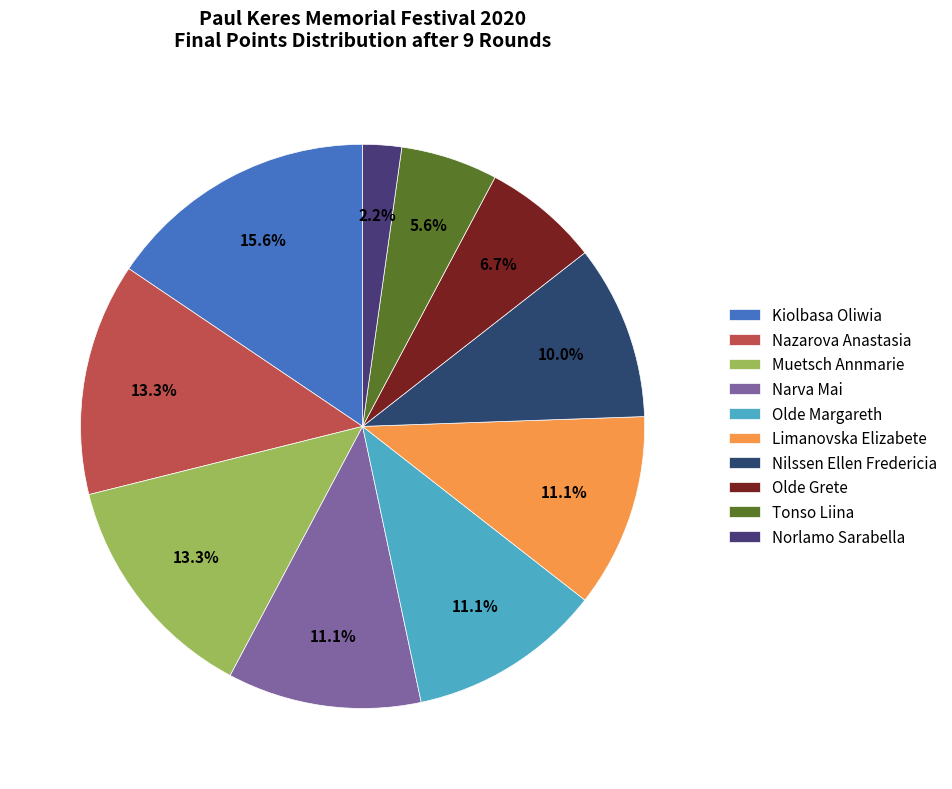

Which slice is the smallest?

Norlamo Sarabella